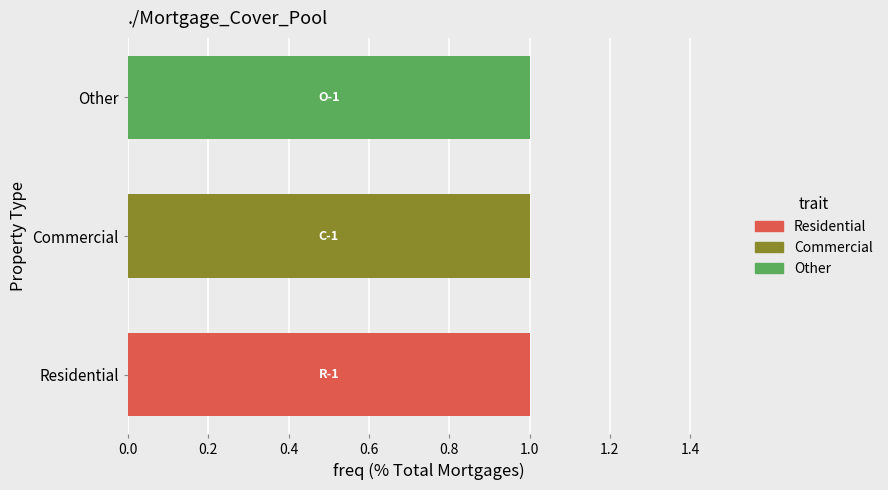

How many series are shown in this chart?

3